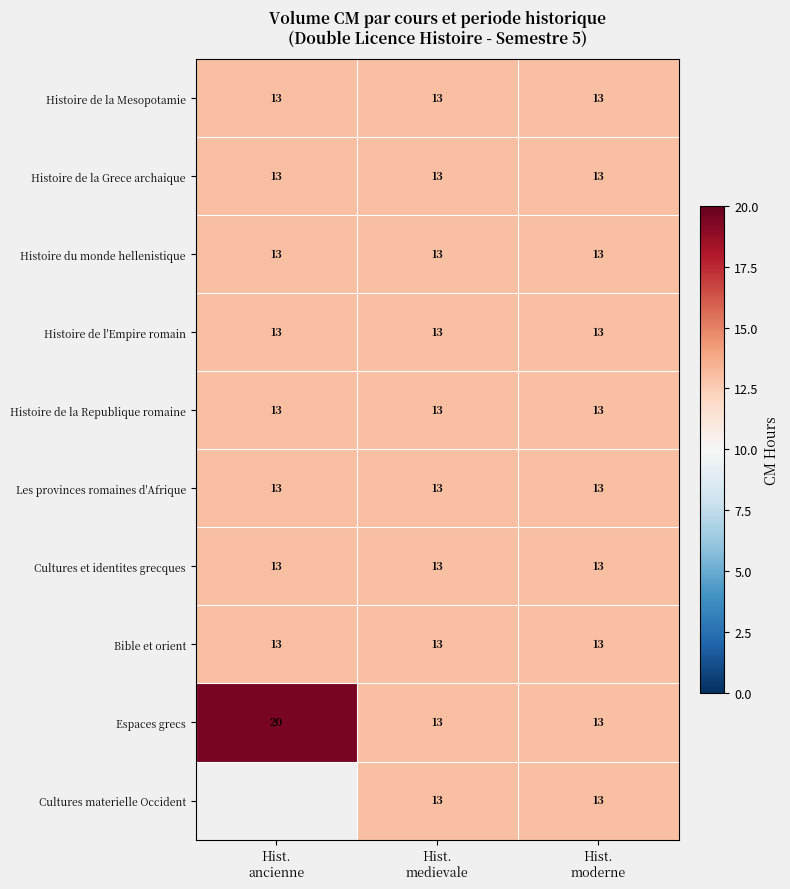

What is the minimum value for Histoire de la Republique romaine?

13